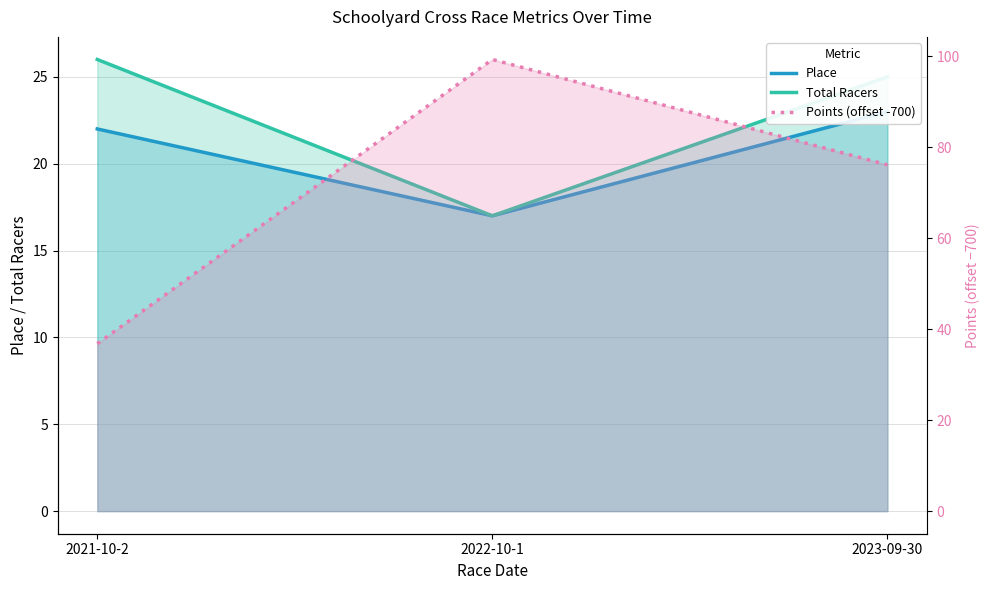

What is the lowest value of the Total Racers series?

17.0